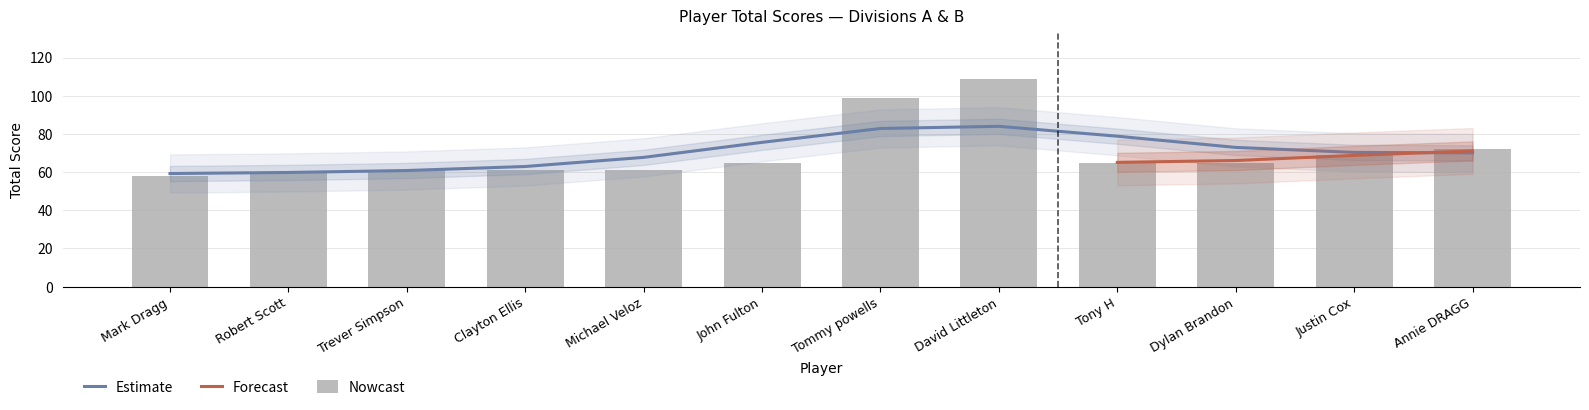

Reading left to right, extract all data points from this chart.

event_relative_score: 4	6	7	7	7	11	45	55	11	11	15	18
event_total_score: 58	60	61	61	61	65	99	109	65	65	69	72
round_relative_score: 4	6	7	7	7	11	45	55	11	11	15	18
round_total_score: 58	60	61	61	61	65	99	109	65	65	69	72